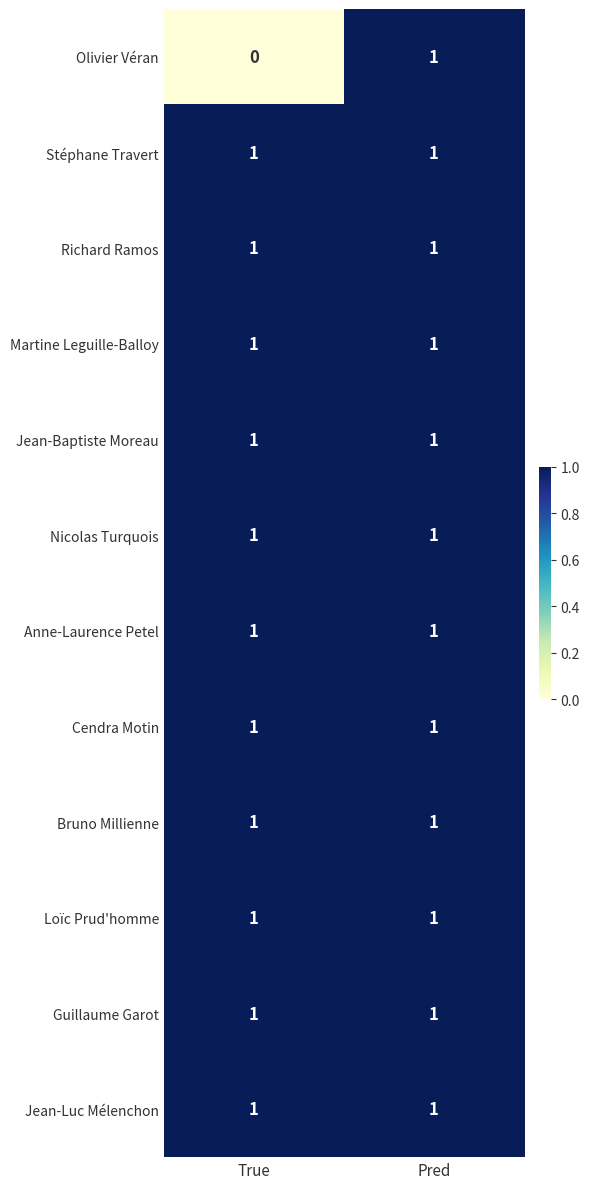

Reading left to right, list all the values displayed in this chart.

Olivier Véran: True=0	Pred=1
Stéphane Travert: True=1	Pred=1
Richard Ramos: True=1	Pred=1
Martine Leguille-Balloy: True=1	Pred=1
Jean-Baptiste Moreau: True=1	Pred=1
Nicolas Turquois: True=1	Pred=1
Anne-Laurence Petel: True=1	Pred=1
Cendra Motin: True=1	Pred=1
Bruno Millienne: True=1	Pred=1
Loïc Prud'homme: True=1	Pred=1
Guillaume Garot: True=1	Pred=1
Jean-Luc Mélenchon: True=1	Pred=1